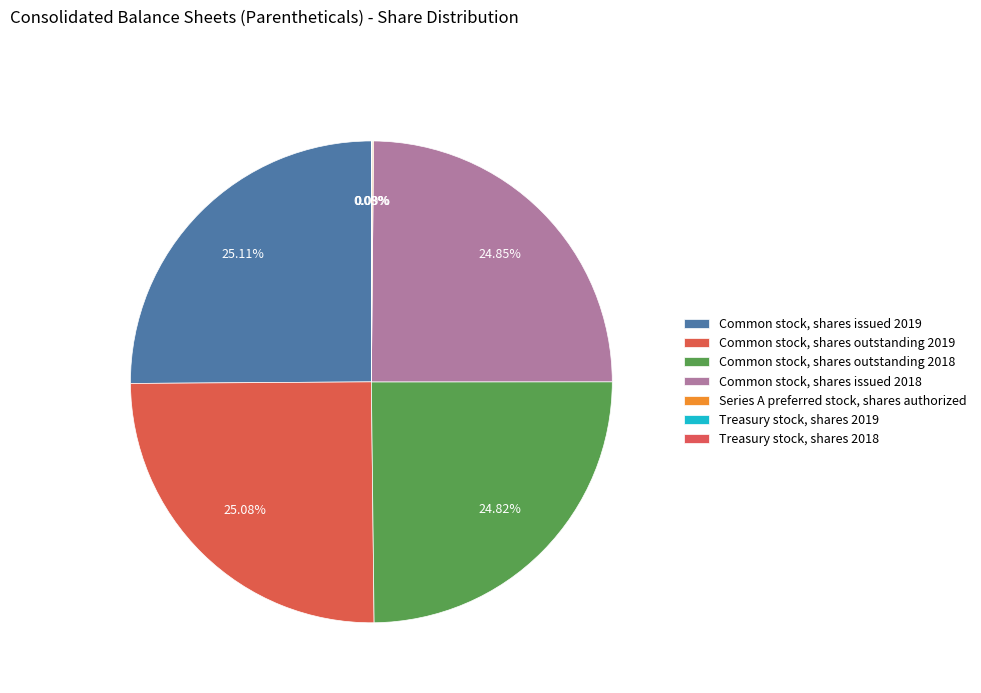

To the nearest percent, what is the difference between the largest and smallest slice percentages?

25%